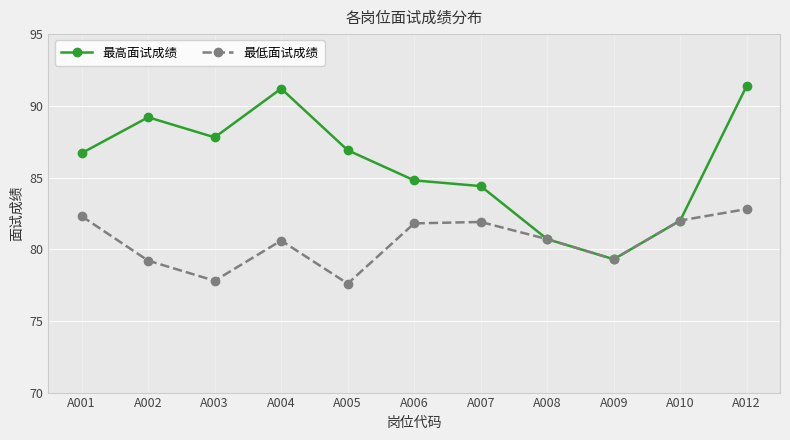

What is the total value across all series at A007?

166.3